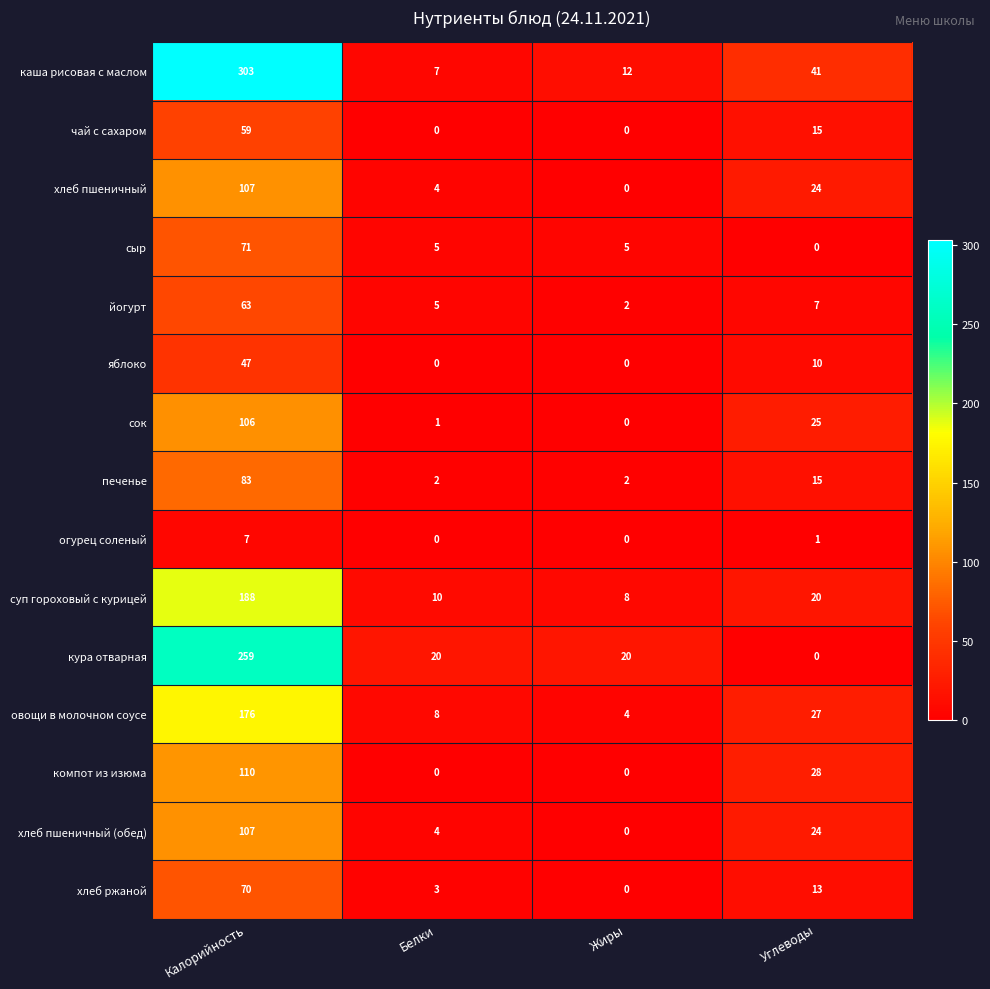

What is the spread (max minus min) of values at Калорийность?

296